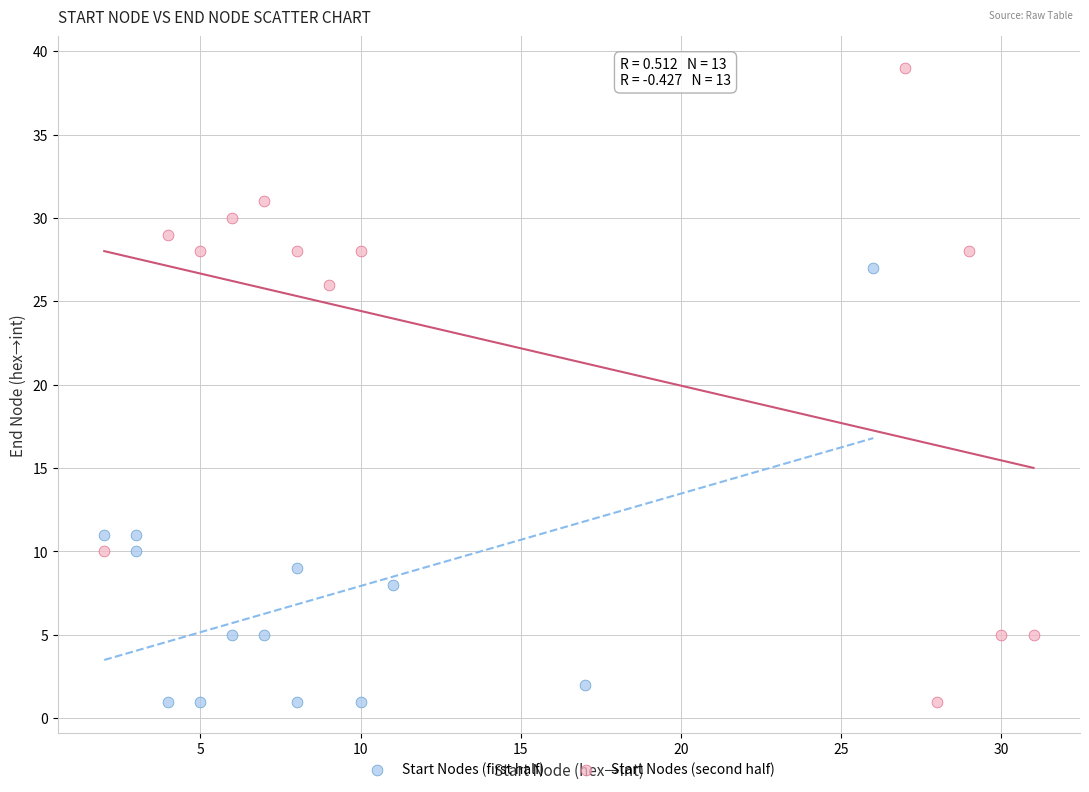

Which series reaches the maximum Y coordinate?

Start Nodes (second half)